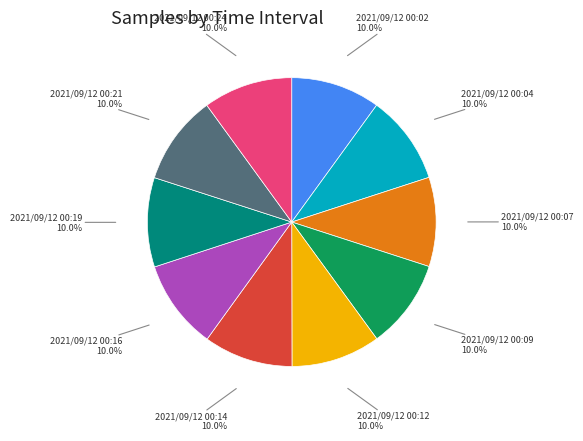

Count the number of slices in the pie.

10